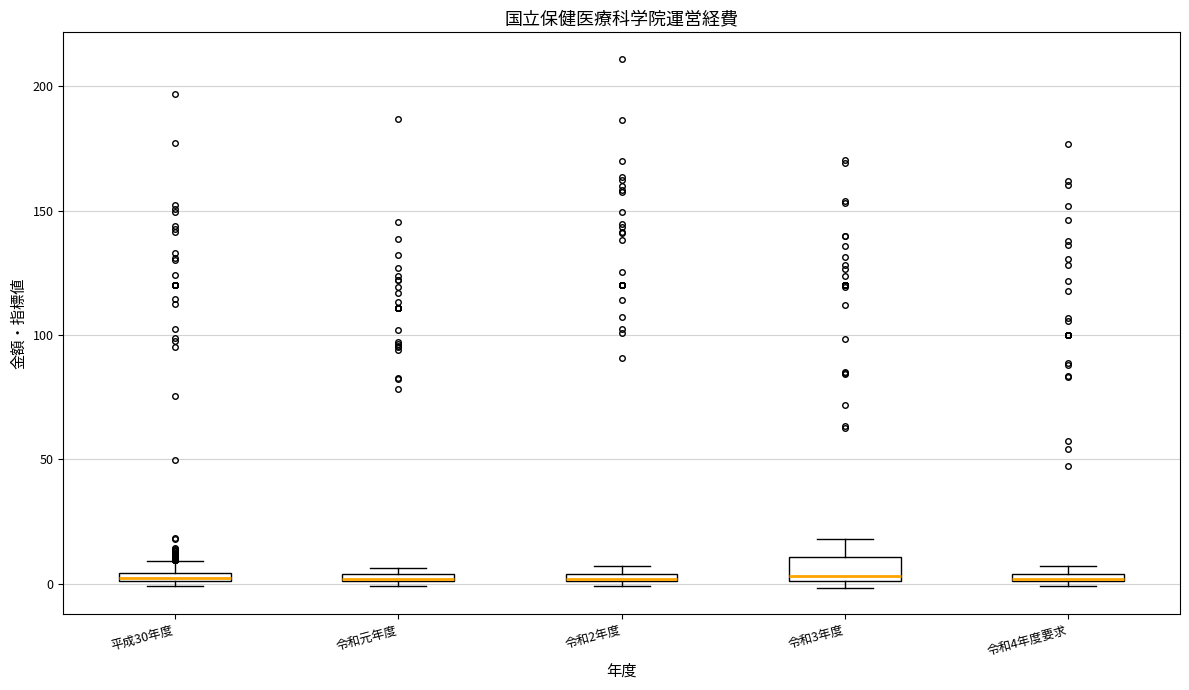

Where is the lower edge of the box for 平成30年度 on the y-axis? The values are not printed on the chart, so give them approximately, as read against the axis.

0